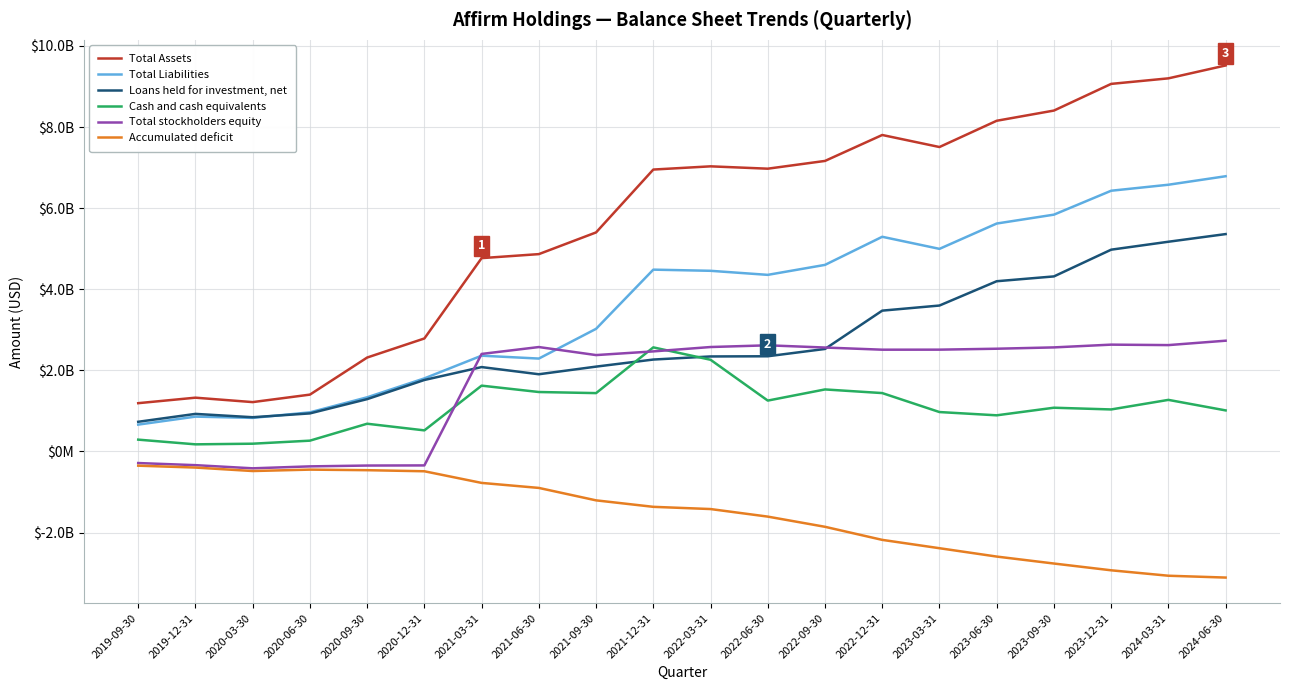

At which label is Cash and cash equivalents closest to 1?

2024-06-30